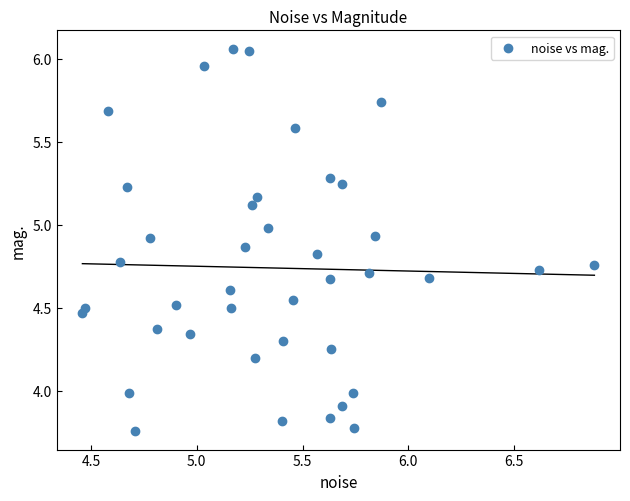

What is the range of X values (max minus min)?

2.4